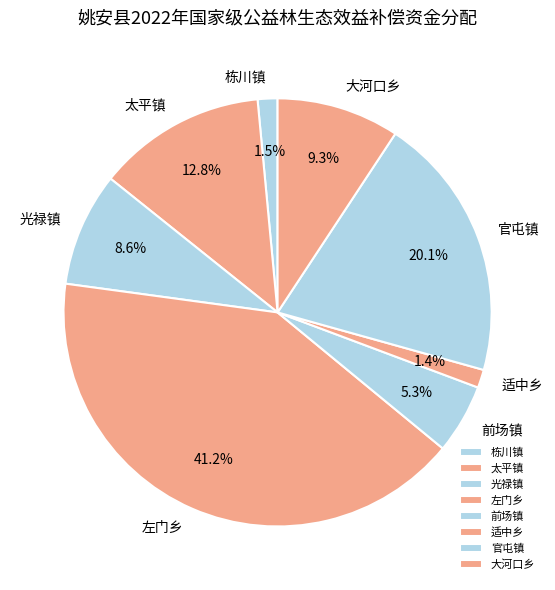

How many segments does this pie chart have?

8